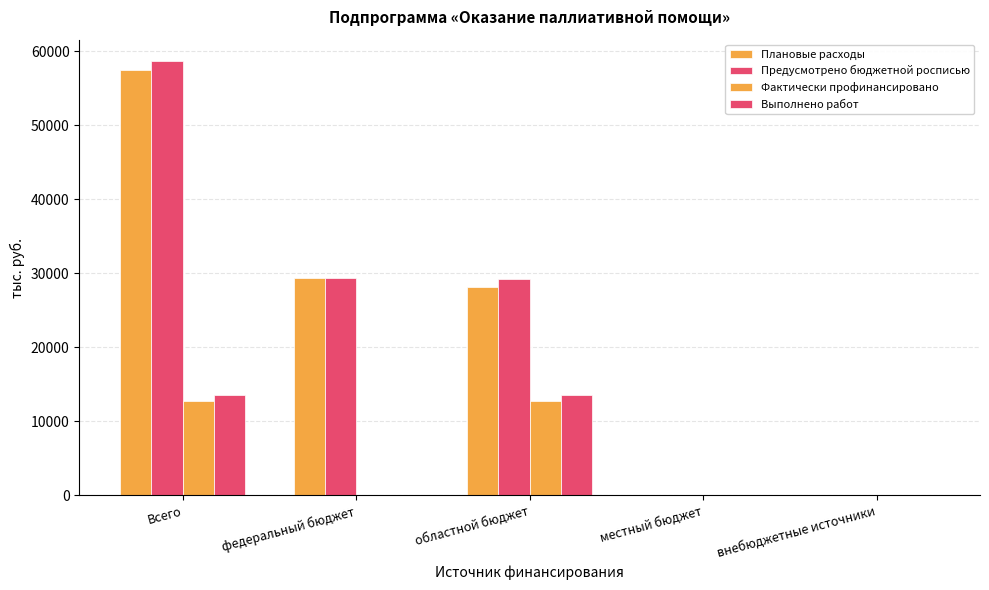

Are the bars horizontal?

No